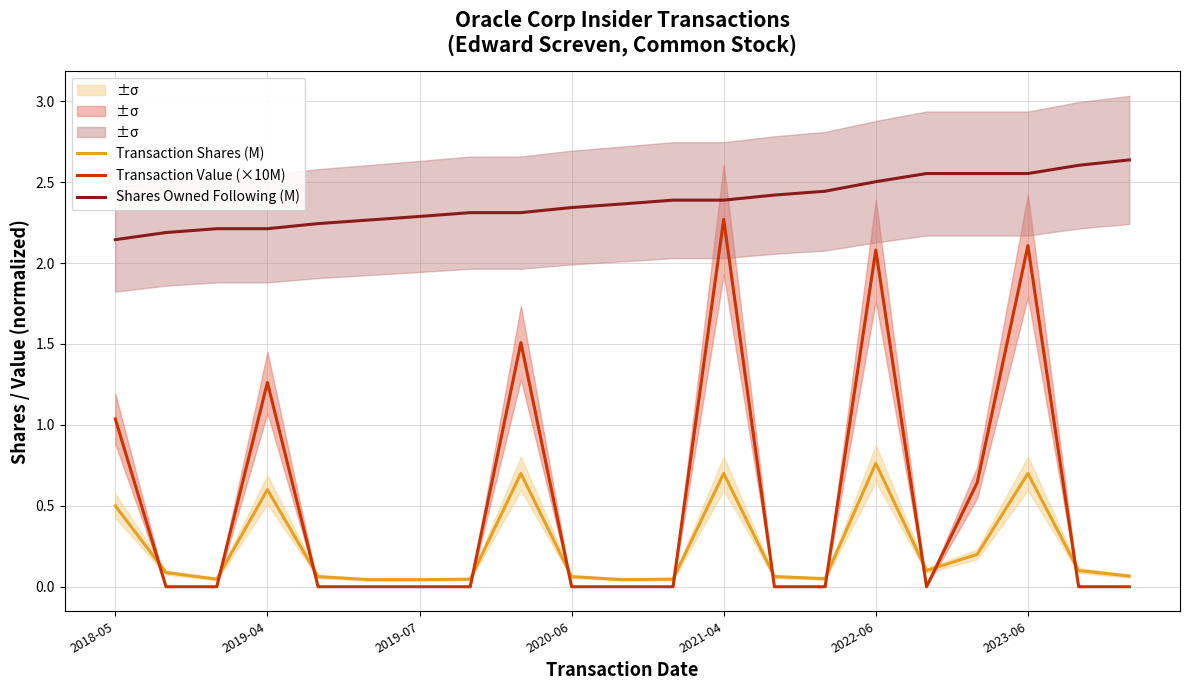

The Transaction Value (×10M) series shows 0.0 at 2020-06. True or false?

True